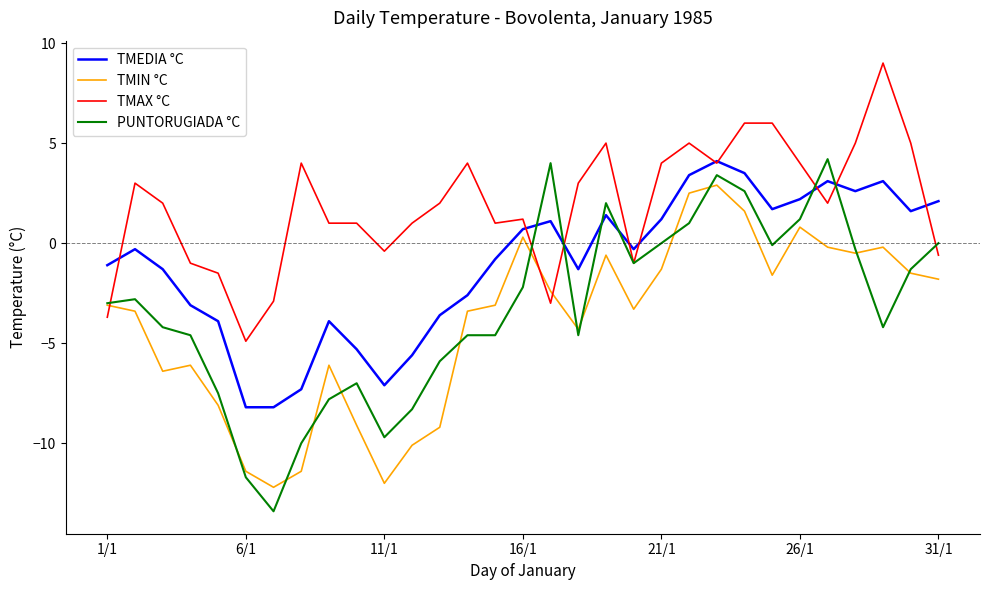

Which series ends up on top after the final intersection of PUNTORUGIADA °C and TMAX °C?

PUNTORUGIADA °C